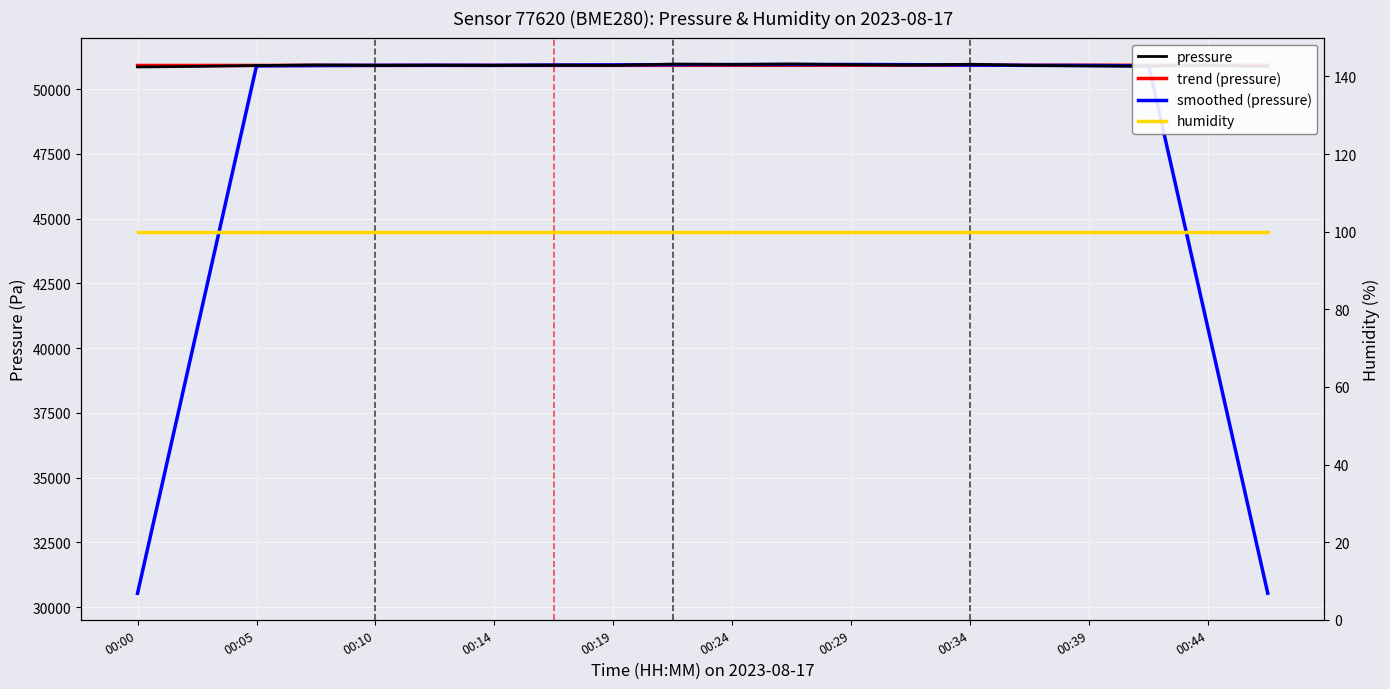

Reading right to left, extract all data points from this chart.

pressure: 50874.4	50908.5	50884.4	50896.5	50912.5	50960.6	50932.5	50944.6	50968.6	50952.6	50966.6	50918.5	50922.5	50916.5	50920.5	50916.5	50932.5	50910.5	50876.4	50856.4
trend (pressure): 50923.6	50923.1	50922.6	50922.0	50921.5	50921.0	50920.5	50919.9	50919.4	50918.9	50918.3	50917.8	50917.3	50916.8	50916.2	50915.7	50915.2	50914.6	50914.1	50913.6
smoothed (pressure): 30533.5	40712.8	50895.3	50912.5	50917.3	50929.3	50943.8	50951.8	50953.0	50950.2	50945.8	50935.3	50928.9	50918.9	50921.7	50919.3	50911.3	50898.5	40715.2	30528.7
humidity: 100.0	100.0	100.0	100.0	100.0	100.0	100.0	100.0	100.0	100.0	100.0	100.0	100.0	100.0	100.0	100.0	100.0	100.0	100.0	100.0